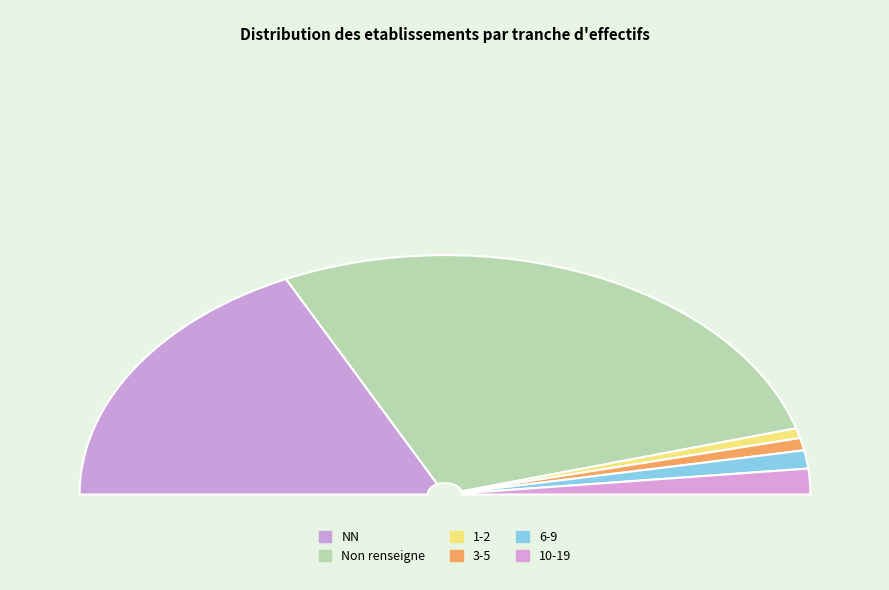

To the nearest percent, what portion does 03 represent?

2%